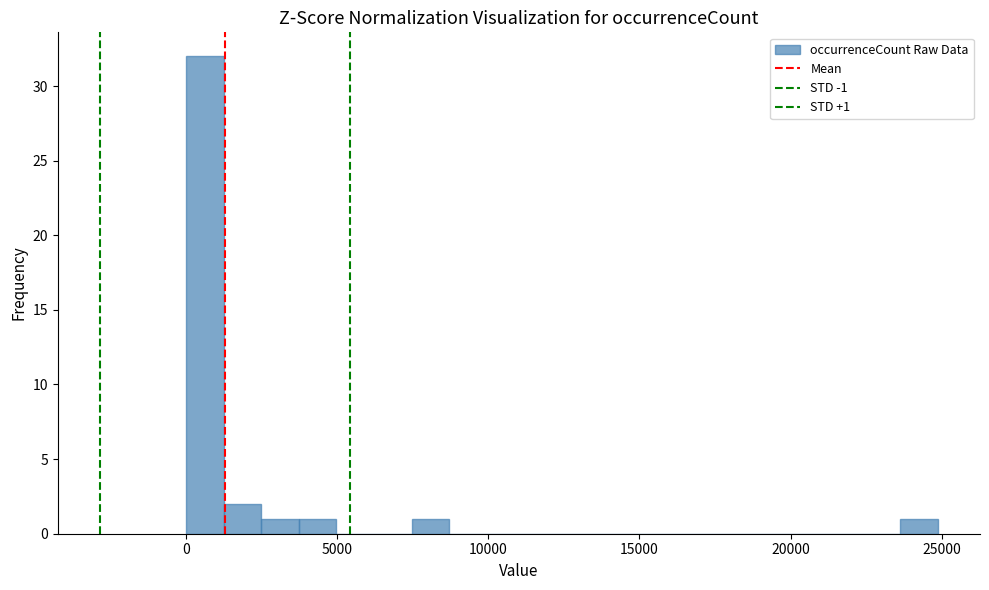

Around what value on the x-axis is the tallest bar? Give the approximate position of its centre, as read against the axis.

500